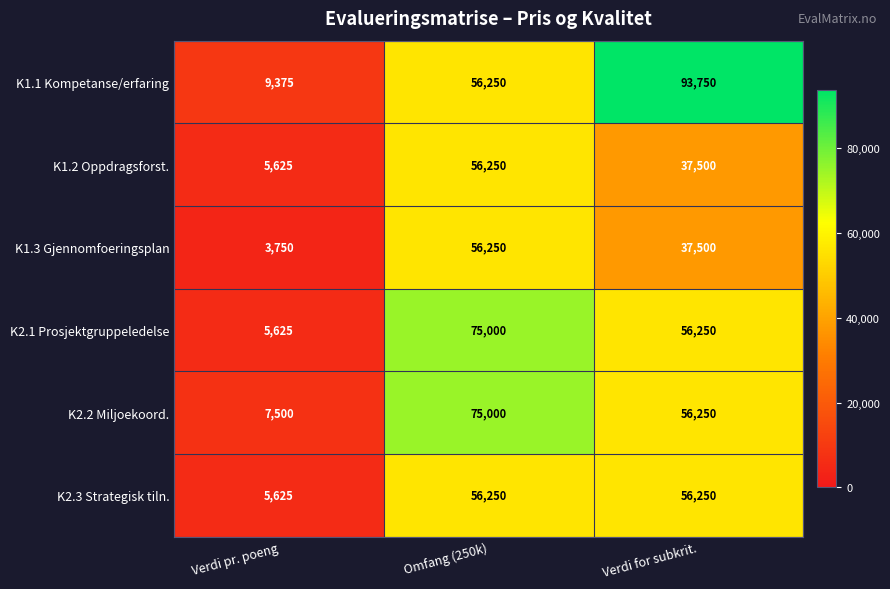

Reading left to right, transcribe all the data shown in this chart.

K1.1 Kompetanse/erfaring: Verdi pr. poeng=9375	Omfang (250k)=56250	Verdi for subkrit.=93750
K1.2 Oppdragsforst.: Verdi pr. poeng=5625	Omfang (250k)=56250	Verdi for subkrit.=37500
K1.3 Gjennomfoeringsplan: Verdi pr. poeng=3750	Omfang (250k)=56250	Verdi for subkrit.=37500
K2.1 Prosjektgruppeledelse: Verdi pr. poeng=5625	Omfang (250k)=75000	Verdi for subkrit.=56250
K2.2 Miljoekoord.: Verdi pr. poeng=7500	Omfang (250k)=75000	Verdi for subkrit.=56250
K2.3 Strategisk tiln.: Verdi pr. poeng=5625	Omfang (250k)=56250	Verdi for subkrit.=56250